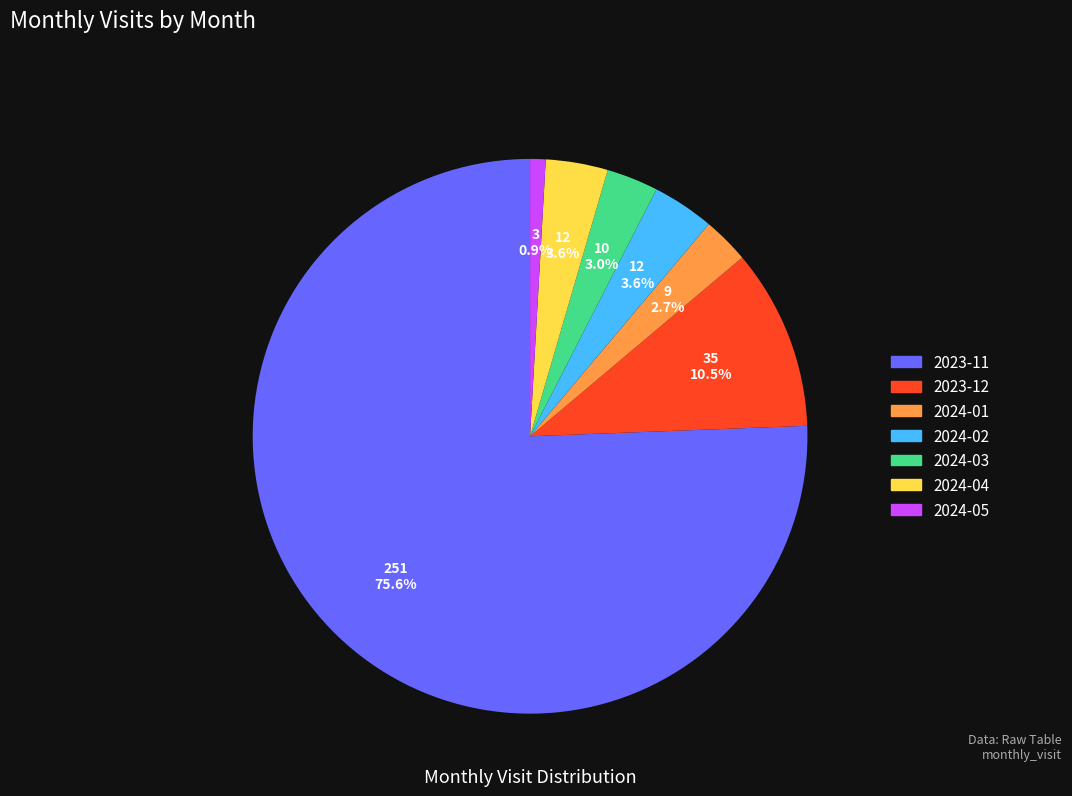

What percentage is NOT represented by 2024-03?

97.0%